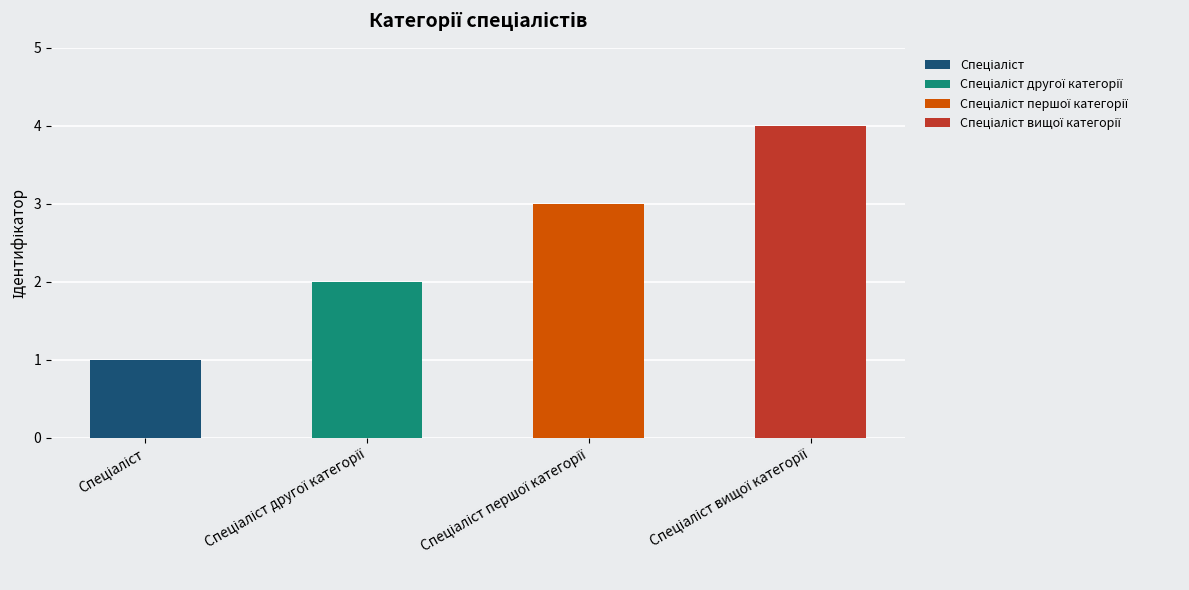

What is the change in value from Спеціаліст другої категорії to Спеціаліст вищої категорії?

+2